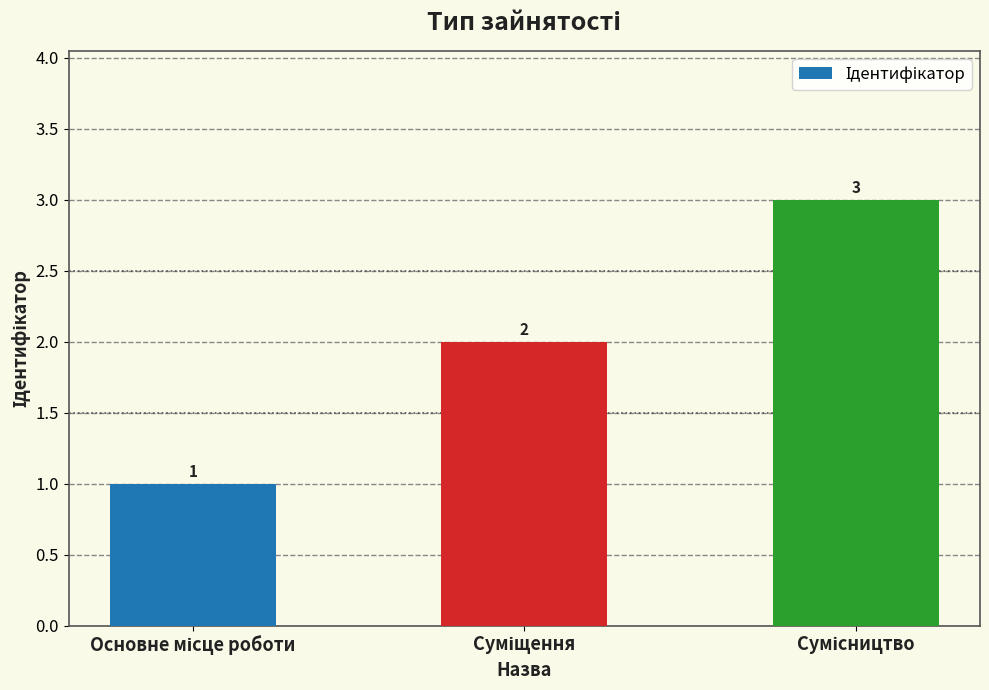

Reading right to left, list all the values displayed in this chart.

3	2	1